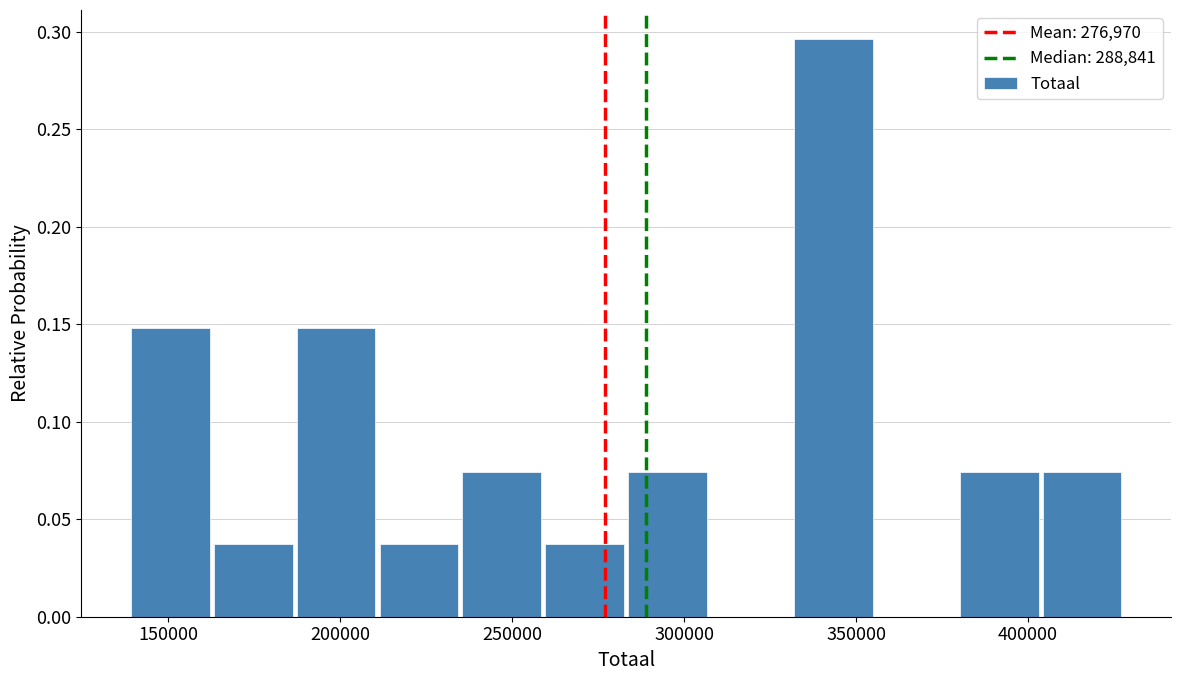

Reading left to right, transcribe this chart: for each bar, give the range it covers on the x-axis and its height. Neither the bar edges nor the heights are printed on the chart, so give them approximately, as read against the axes.

140000 to 165000: 0.150
165000 to 185000: 0.035
185000 to 210000: 0.150
210000 to 235000: 0.035
235000 to 260000: 0.075
260000 to 285000: 0.035
285000 to 310000: 0.075
310000 to 330000: 0
330000 to 355000: 0.295
355000 to 380000: 0
380000 to 405000: 0.075
405000 to 430000: 0.075